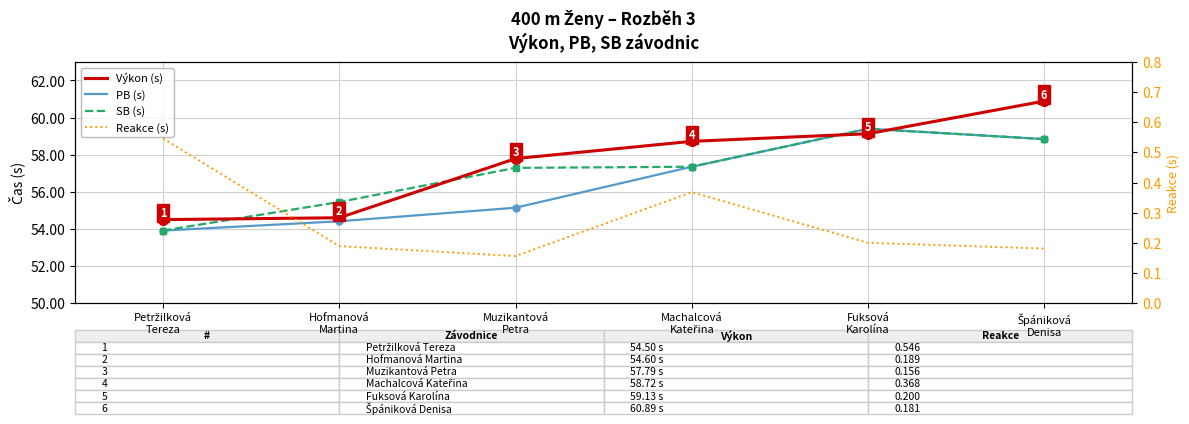

At which category does SB (s) reach its first local peak?

Fuksová
Karolína